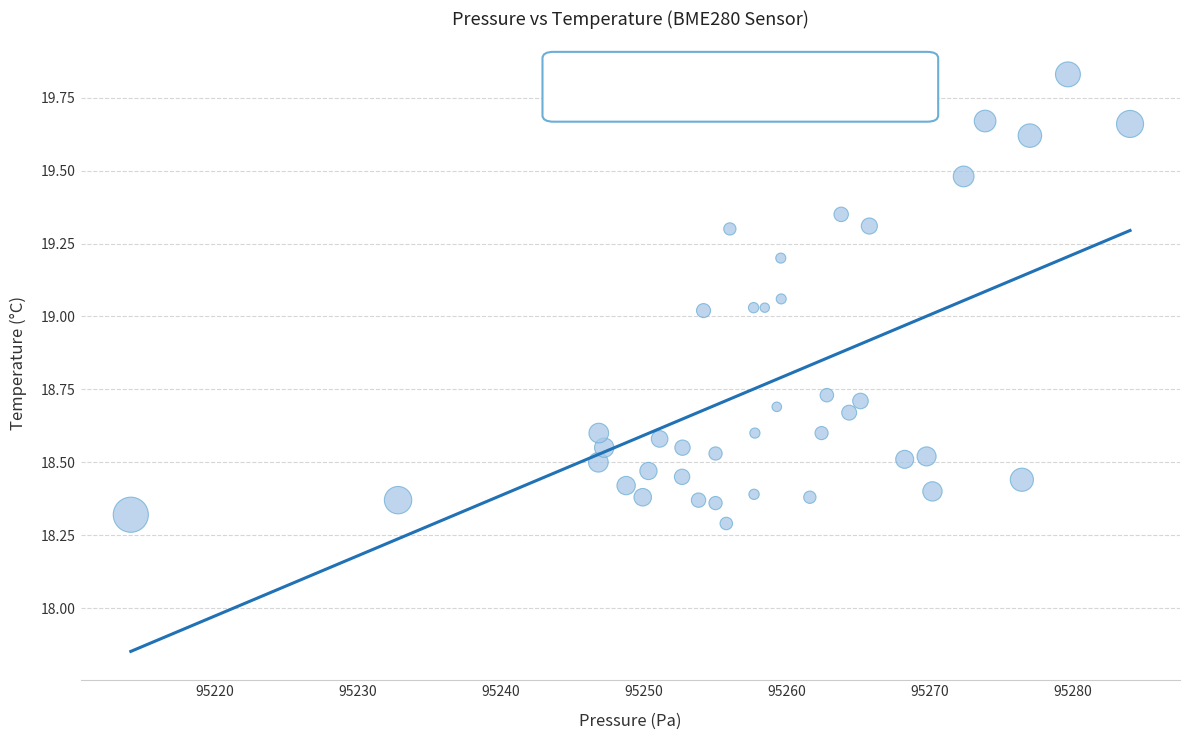

What is the range of Y values (max minus min)?

1.5